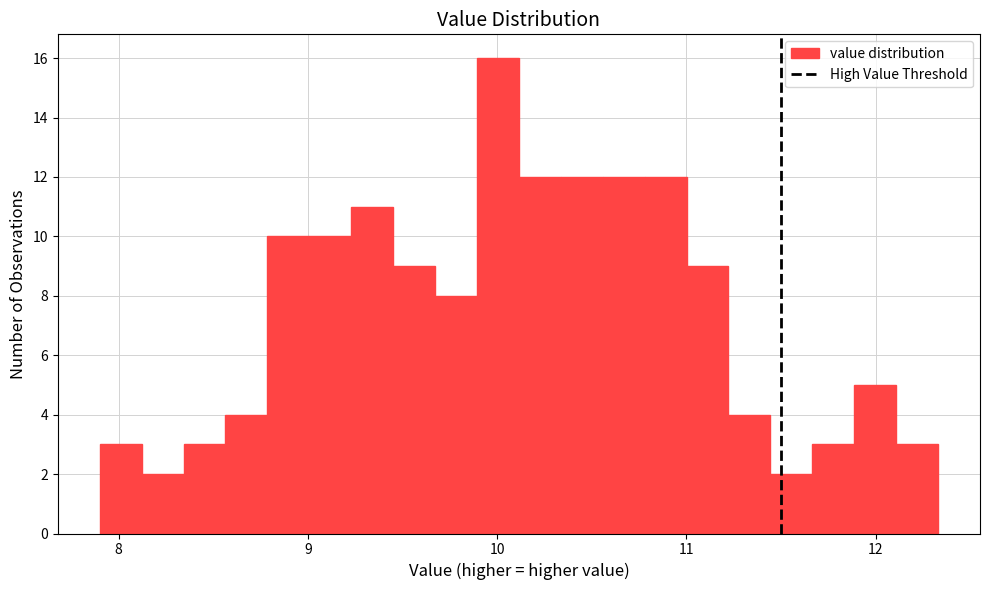

Around what value on the x-axis is the tallest bar? Give the approximate position of its centre, as read against the axis.

10.0